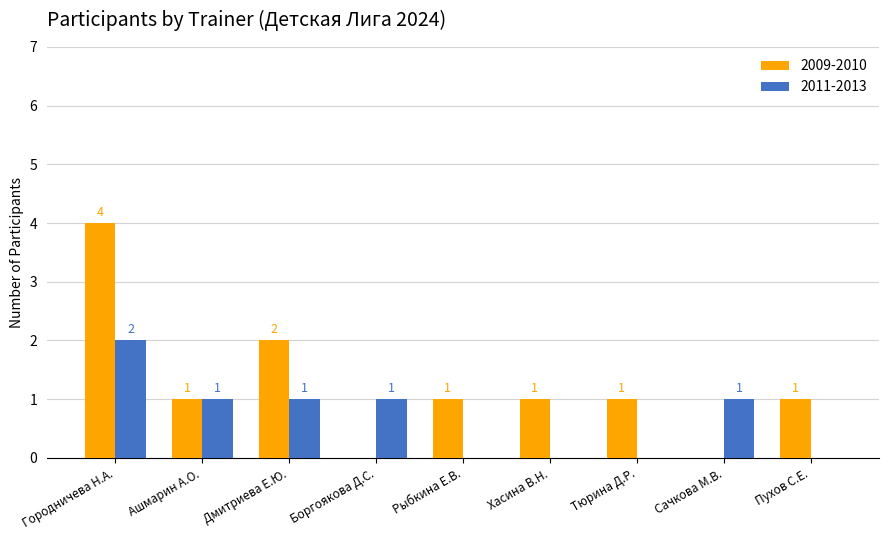

Which series has the largest range (max minus min)?

2009-2010